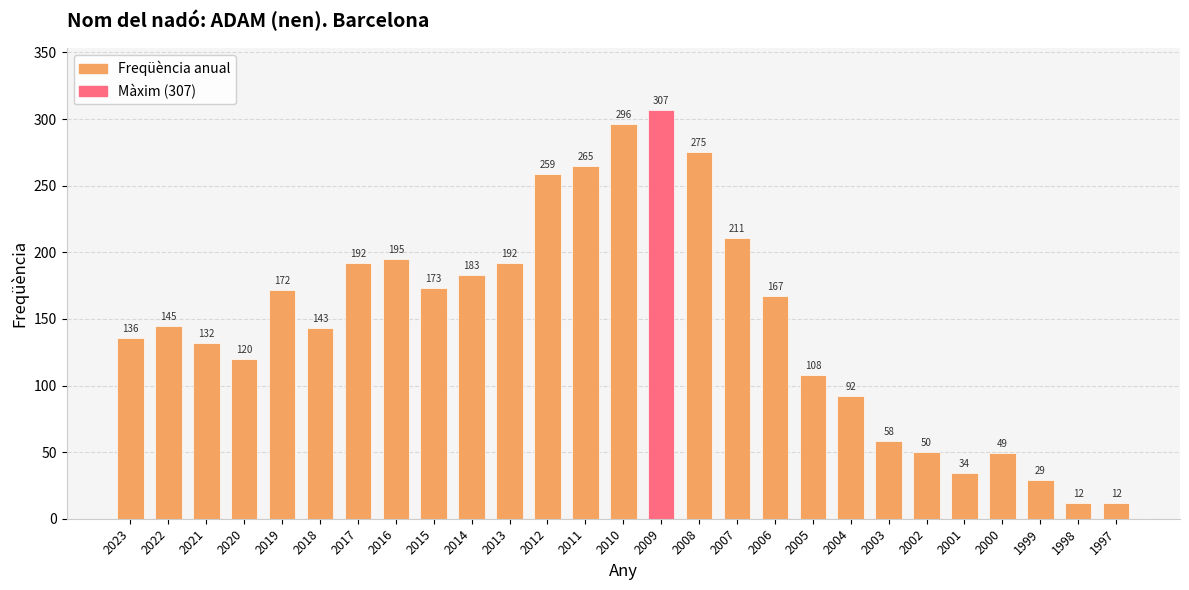

Which category has the highest value across all series?

2009